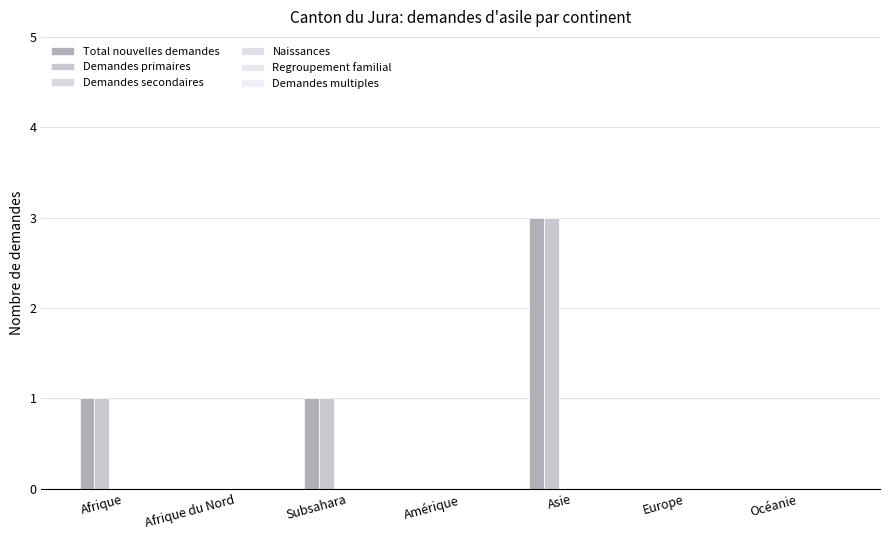

How many distinct data groups are displayed?

2